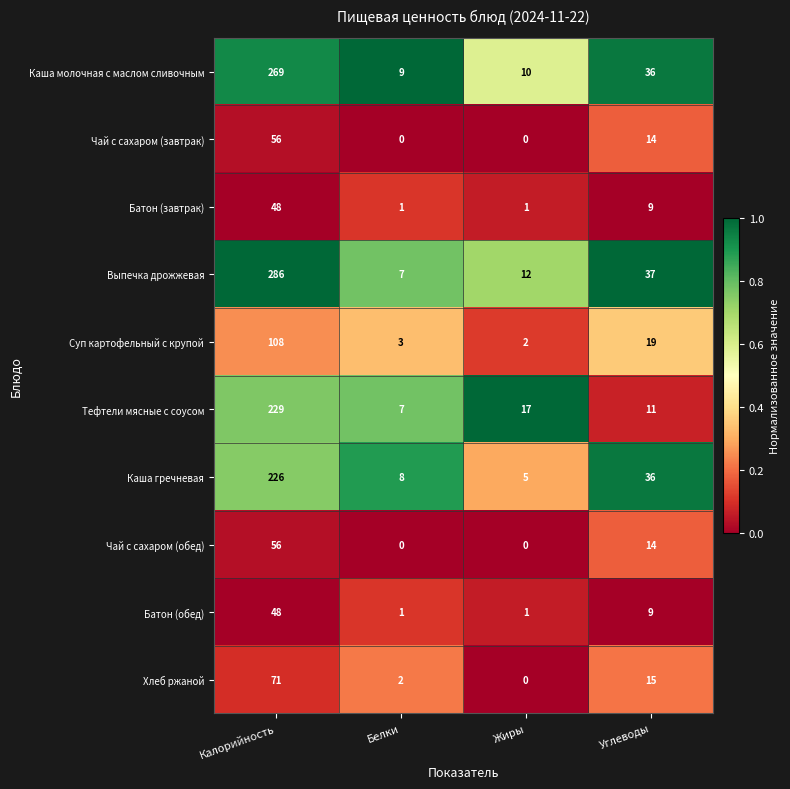

Rank the categories by Тефтели мясные с соусом value from lowest to highest.

Белки, Углеводы, Жиры, Калорийность